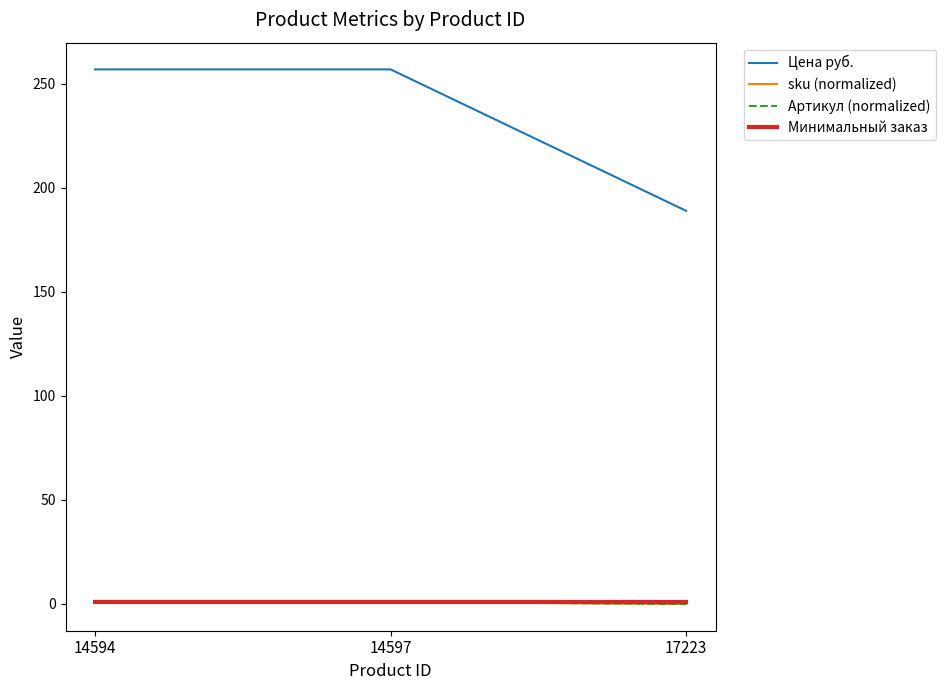

Does the chart display data point markers on the line(s)?

No